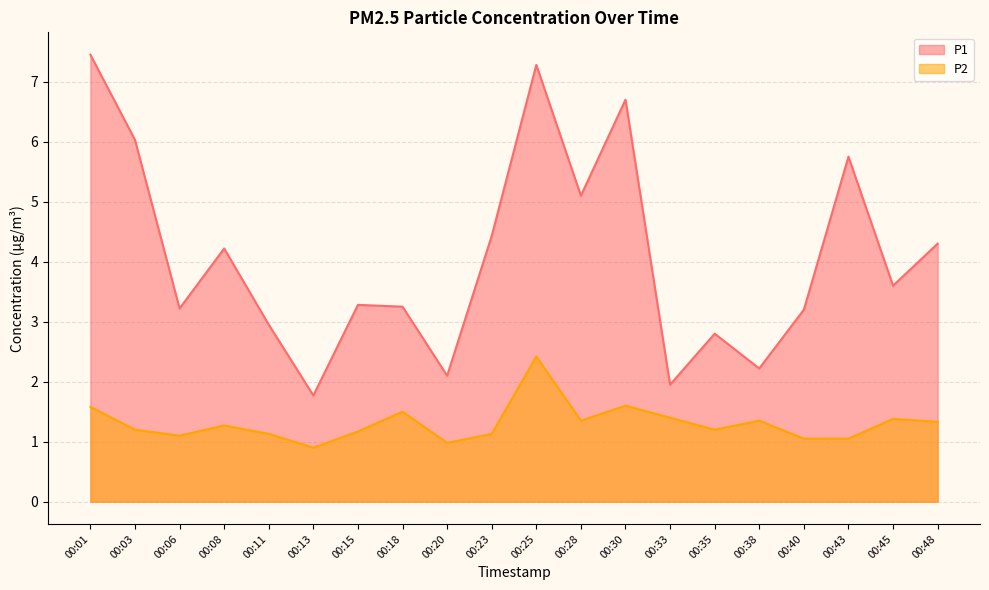

What is the sum of all P2 values?

26.1